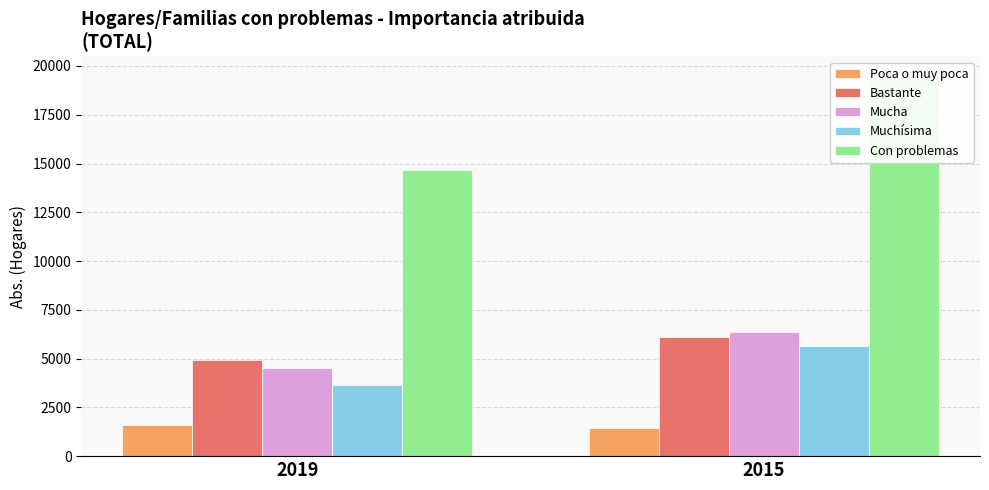

Which has a higher value, 2019 or 2015?

2019